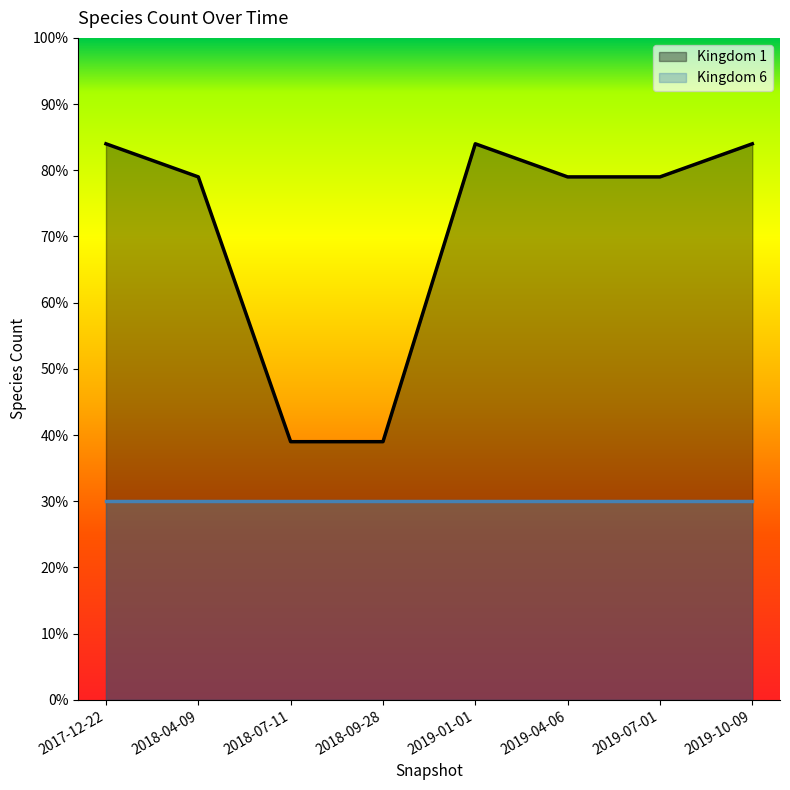

Count the values in the range 79 to 84.

6